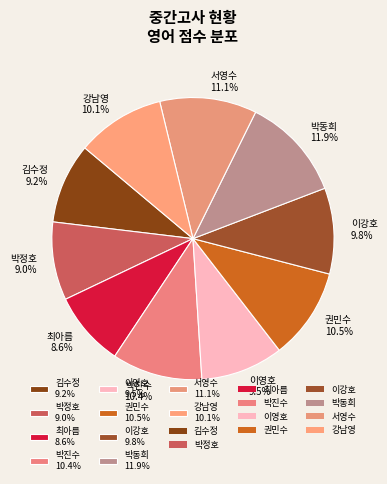

What is the ratio of the value at 서영수 11.1% to the value at 박진수 10.4%?

1.1